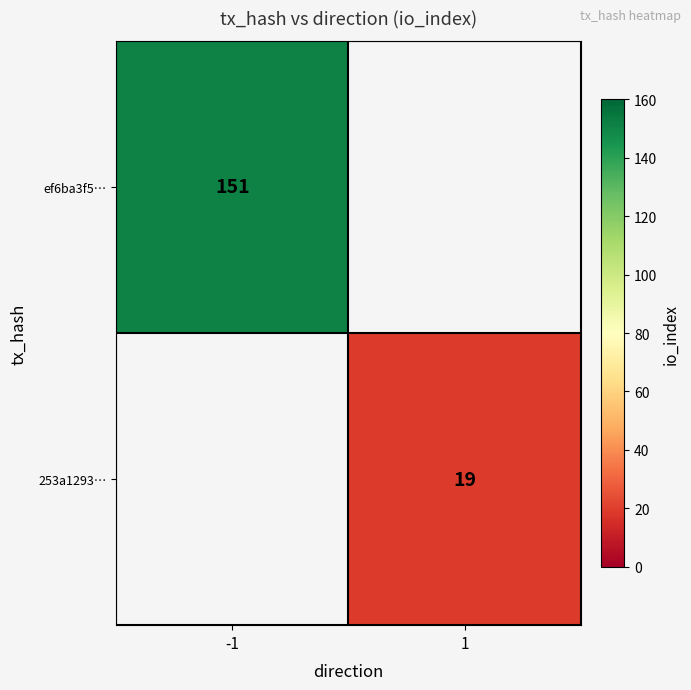

The 253a1293… series shows 4 at 1. True or false?

False